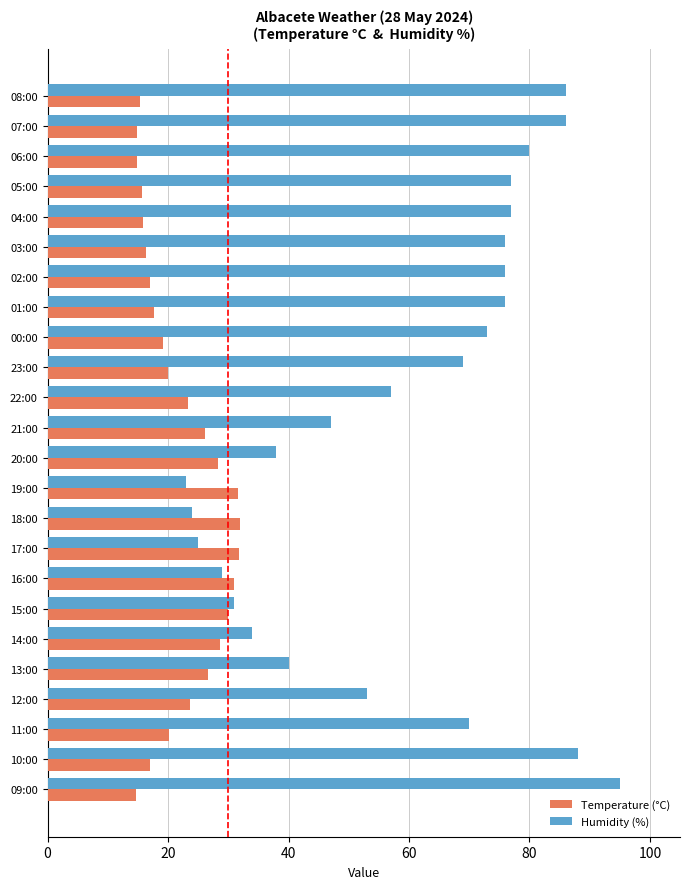

Is the value of Temperature (°C) at 20:00 greater than the value of Humidity (%) at 12:00?

No